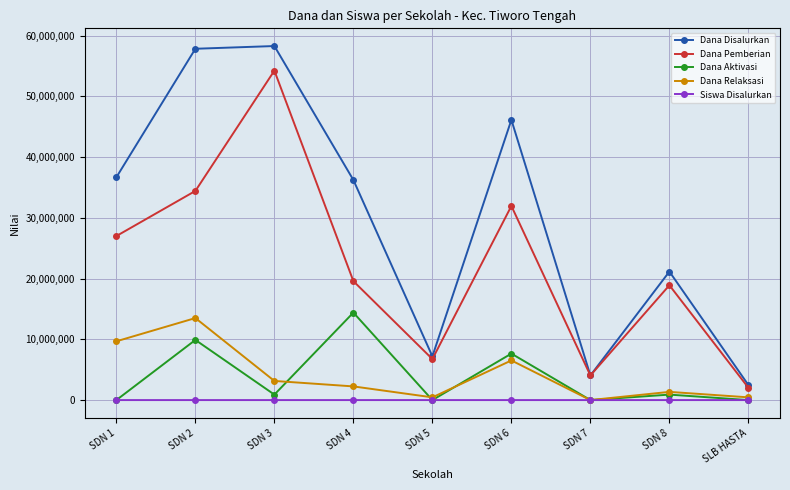

How many categories are shown in the chart?

9